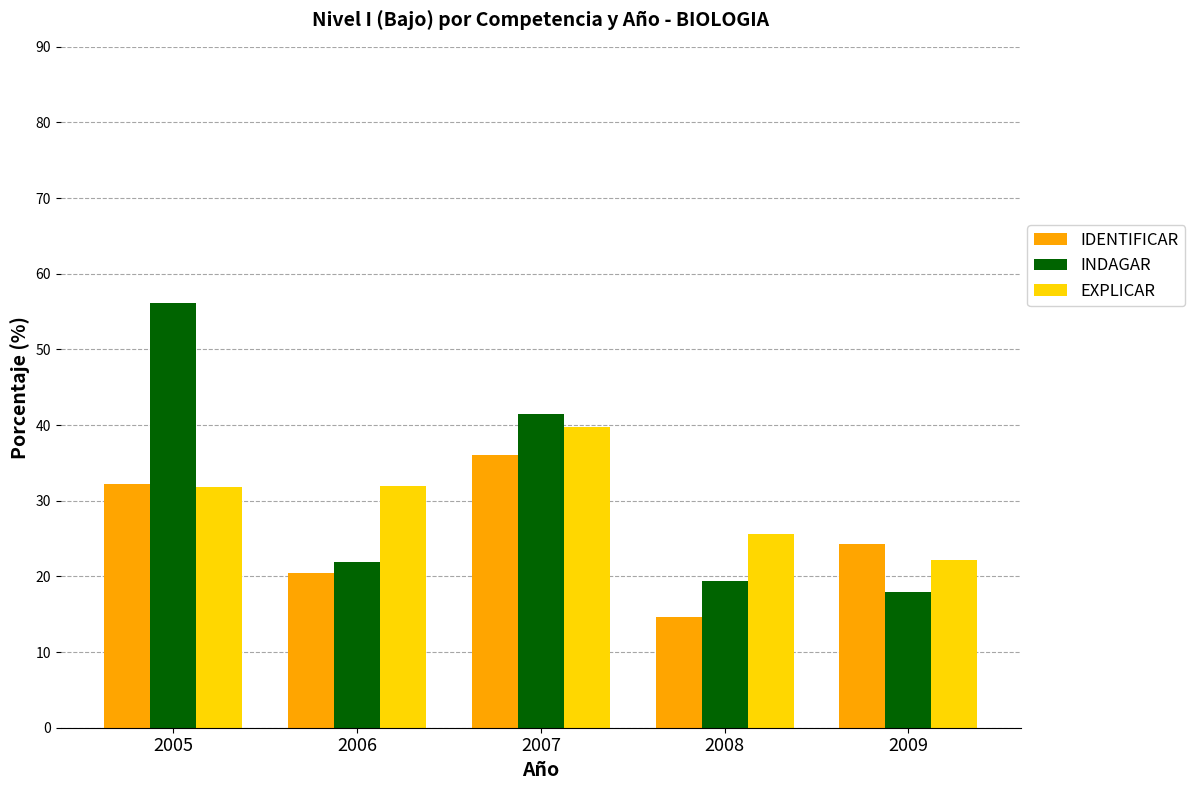

What is the value of the EXPLICAR bar at the 2nd from the left?

31.9